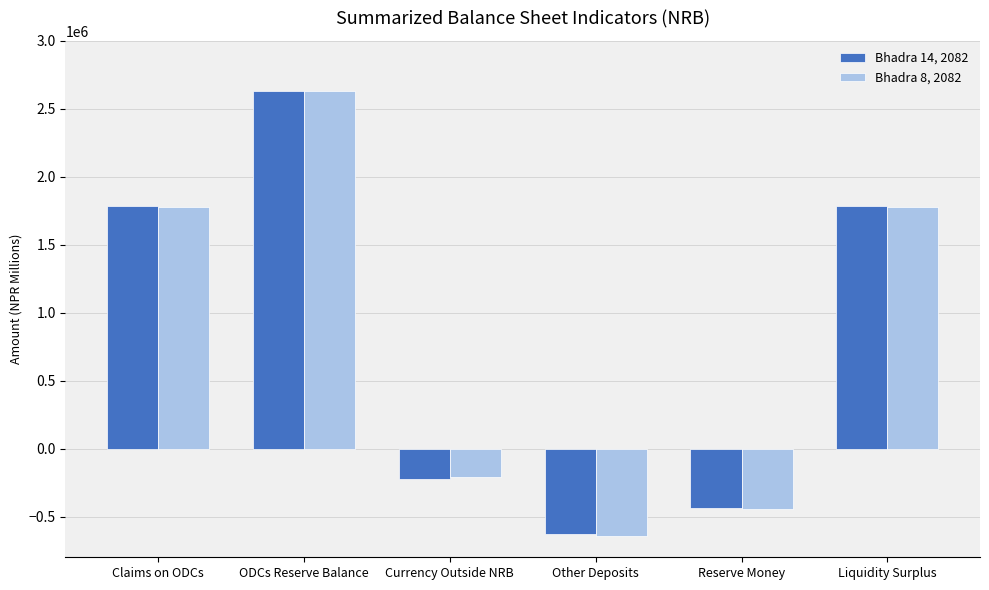

What value does the Bhadra 8, 2082 series have at ODCs Reserve Balance?

2629505.8